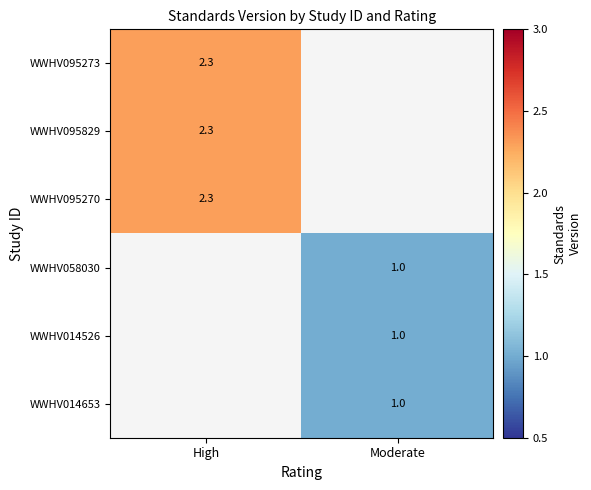

The WWHV095270 series shows 2.3 at High. True or false?

True